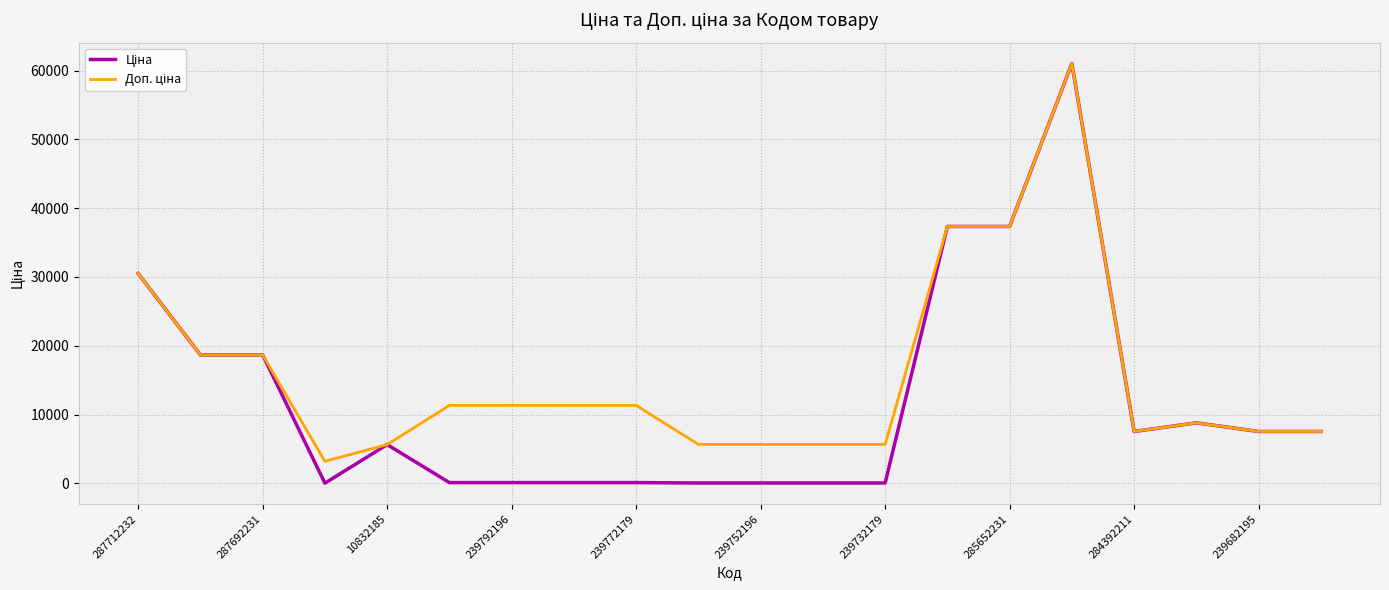

Which series has the largest range (max minus min)?

Ціна